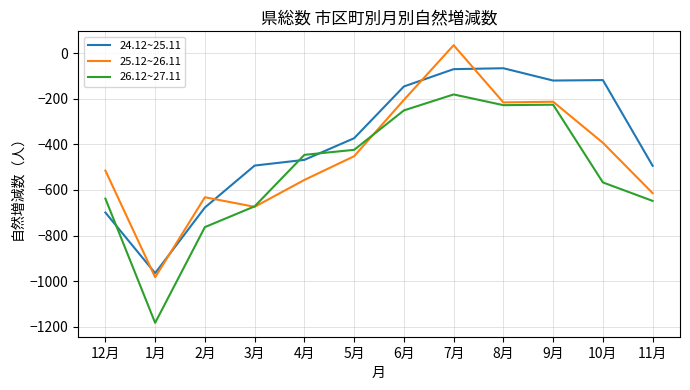

Between 1月 and 5月, which series saw the biggest shift?

26.12~27.11